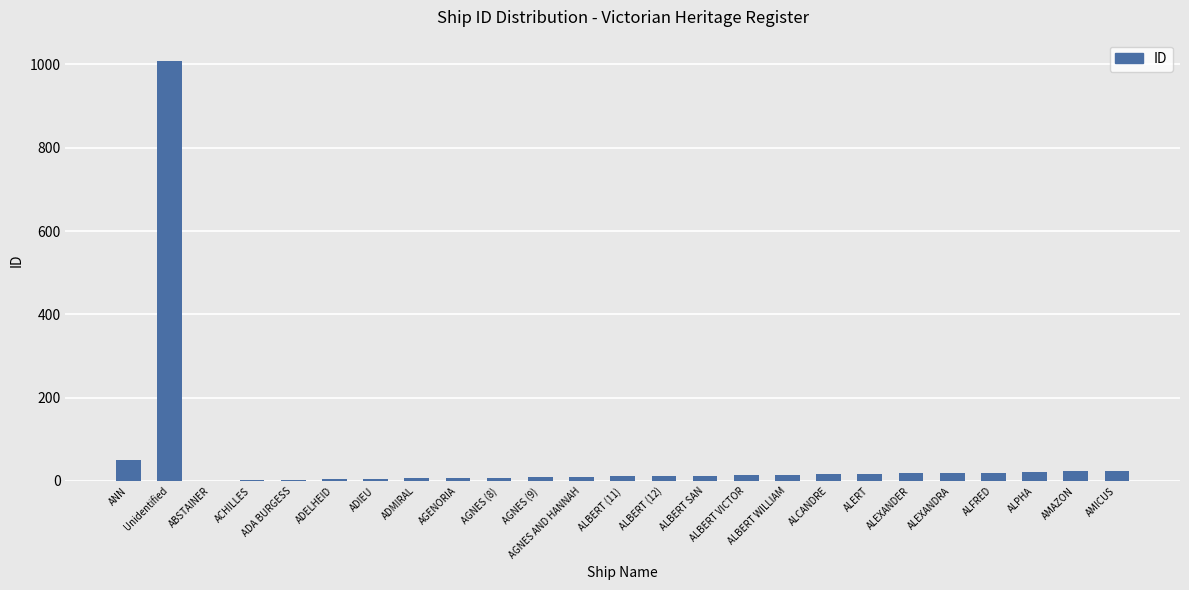

What is the change in value from ABSTAINER to AMICUS?

+23